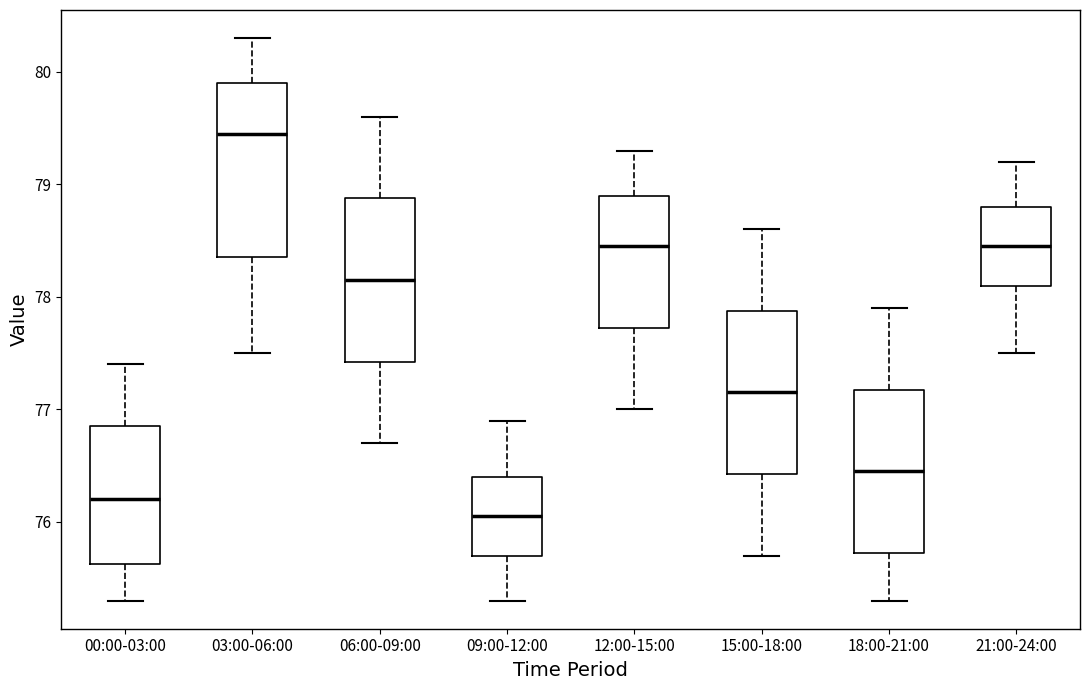

Which box's median line is the lowest?

09:00-12:00